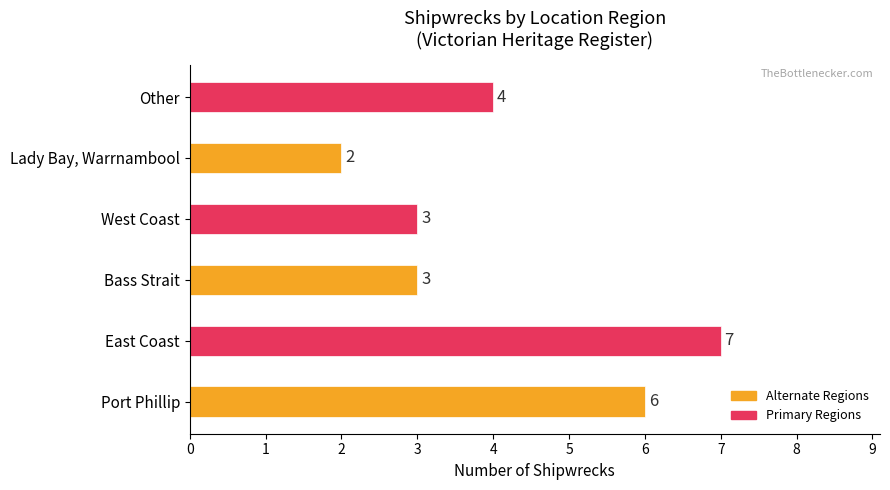

What is the difference between the maximum and second lowest values?

4